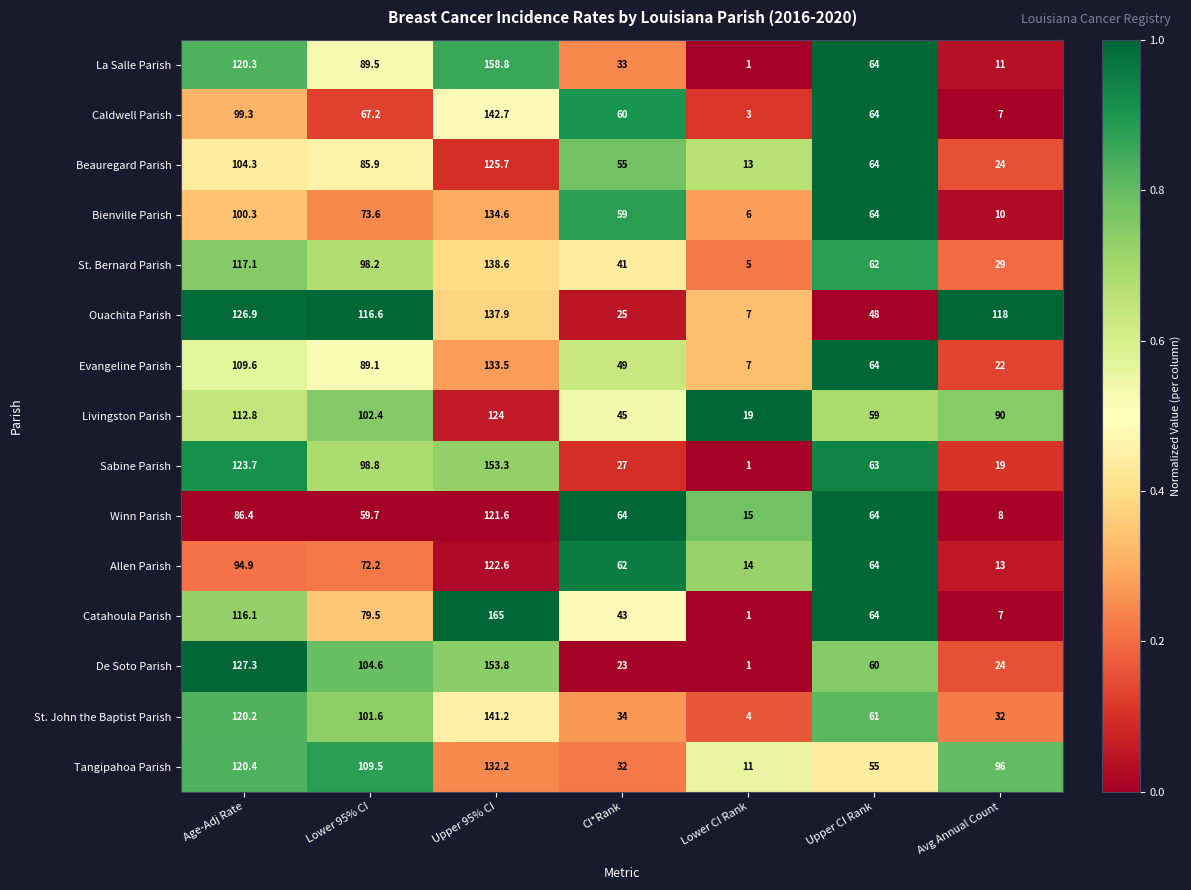

Which series has the largest total across all categories?

Ouachita Parish